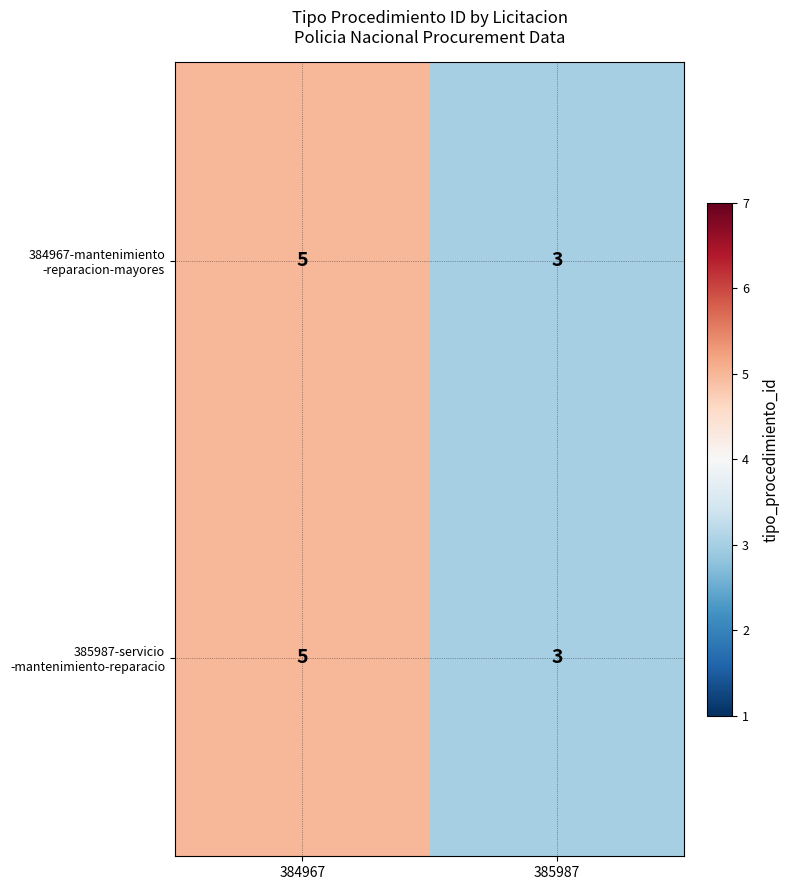

What is the total value across all series at 385987?

6